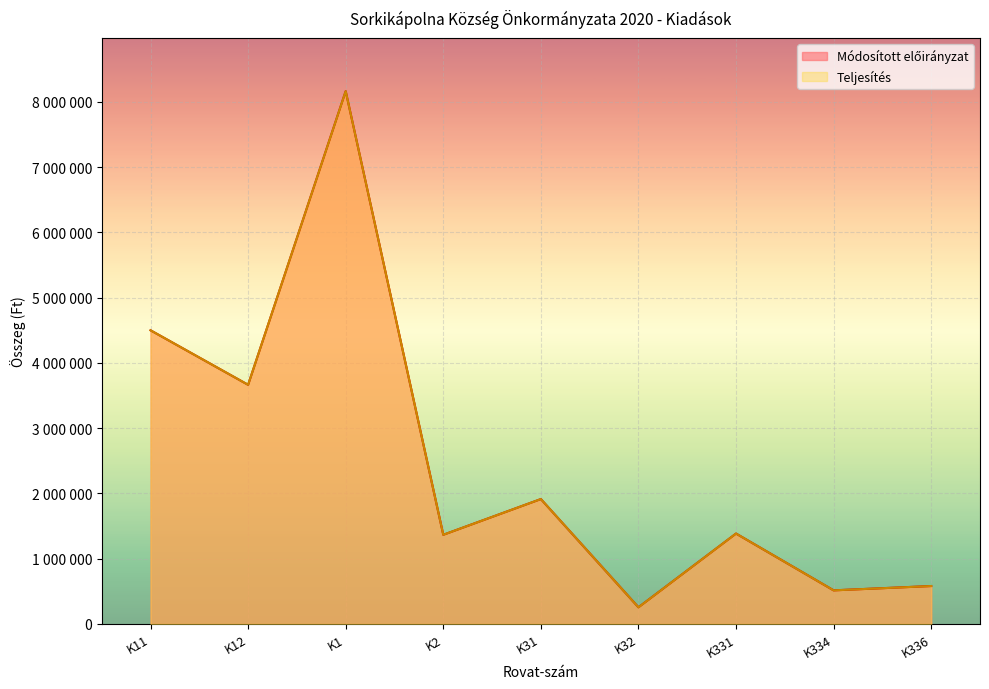

At K1, list the series in order from smallest to largest.

Módosított előirányzat, Teljesítés